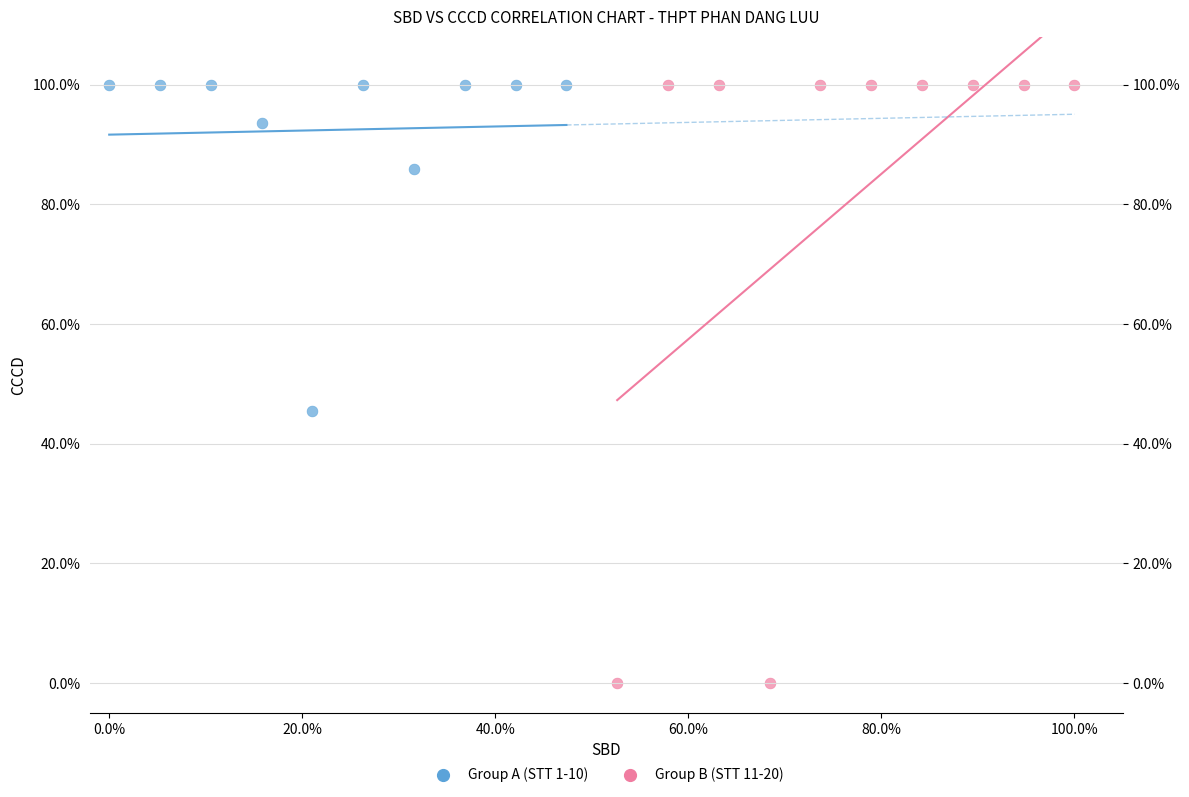

What are all the series names shown in the legend?

Group A (STT 1-10), Group B (STT 11-20)